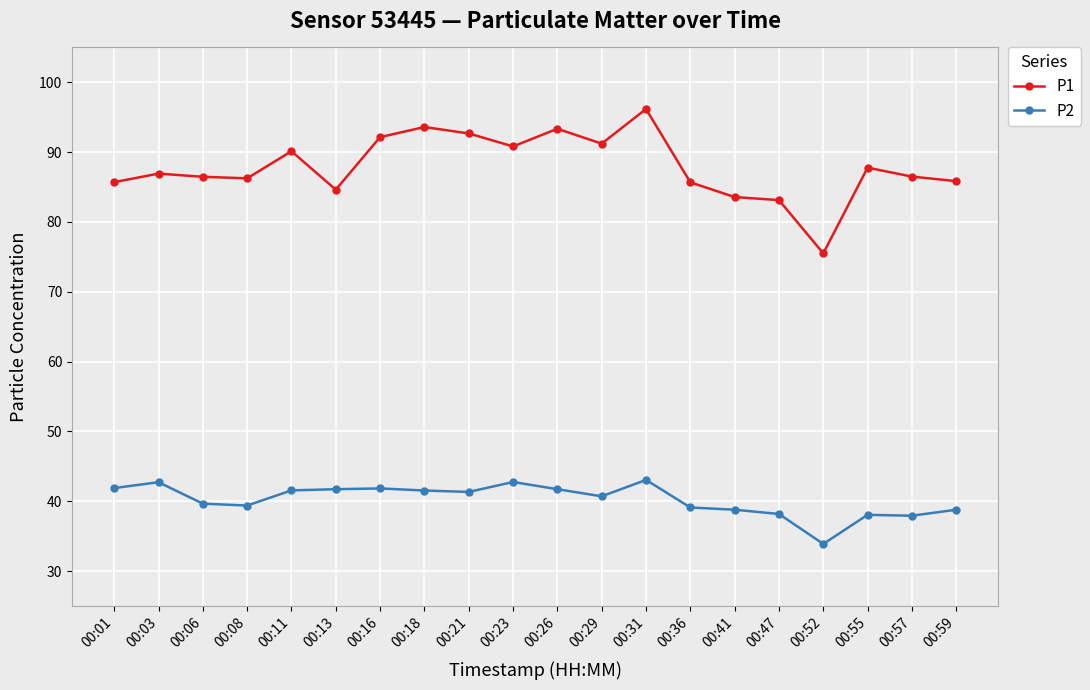

At how many categories does at least one series exceed 67?

20